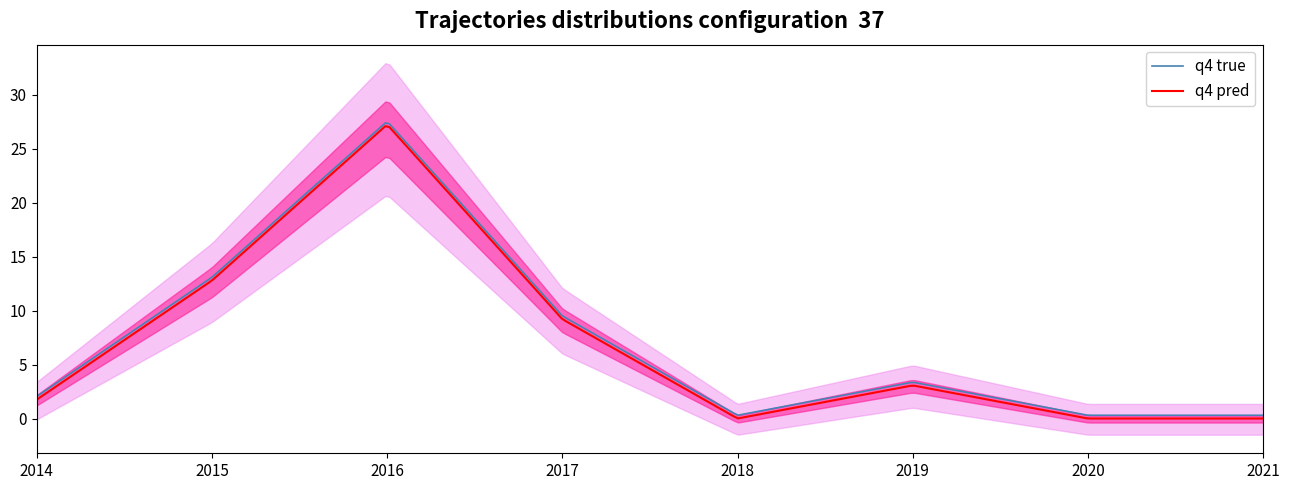

Reading left to right, list all the values displayed in this chart.

2014=1.7	2015=12.8	2016=27.2	2017=9.2	2018=0.0	2019=3.1	2020=0.0	2021=0.0